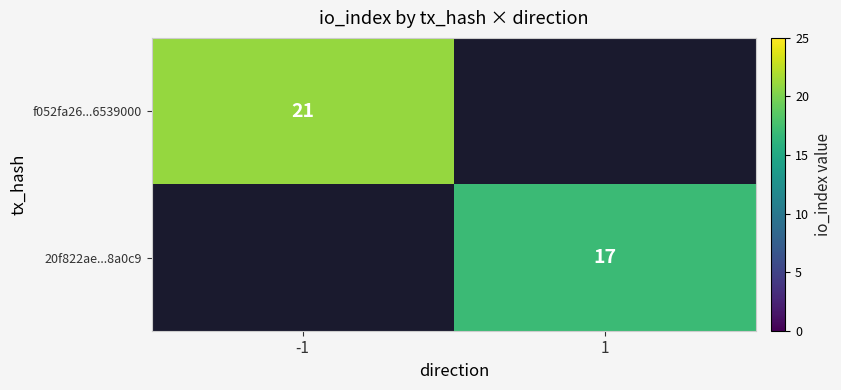

True or false: 20f822ae...8a0c9 has a value of 4 at 1.

False